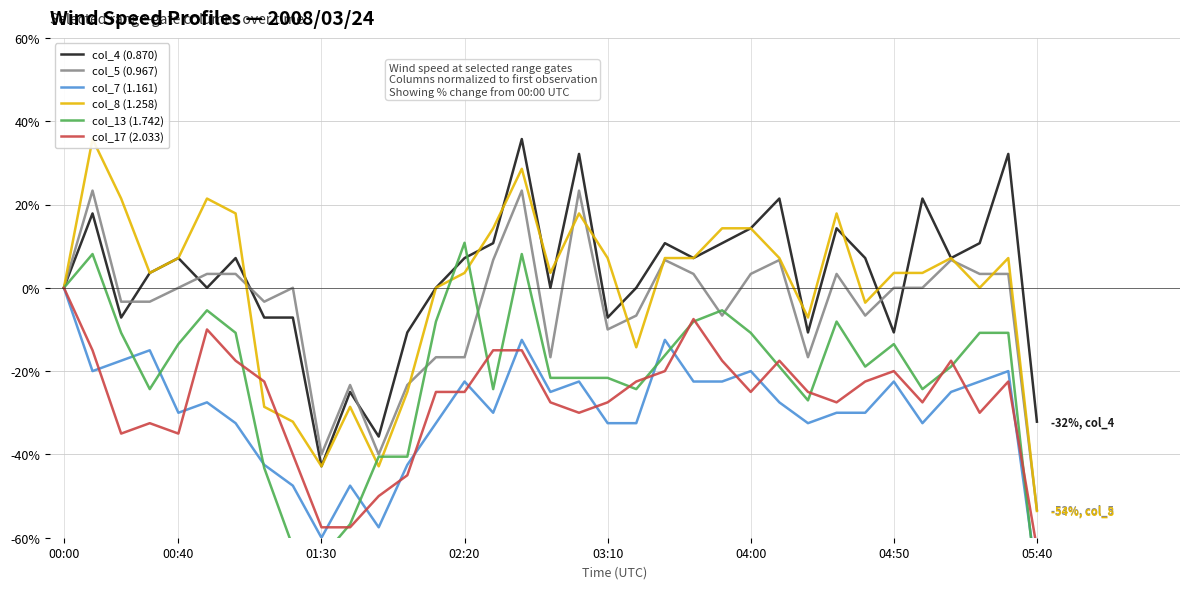

The value of col_5 (0.967) at 04:00 is 3.3. True or false?

True